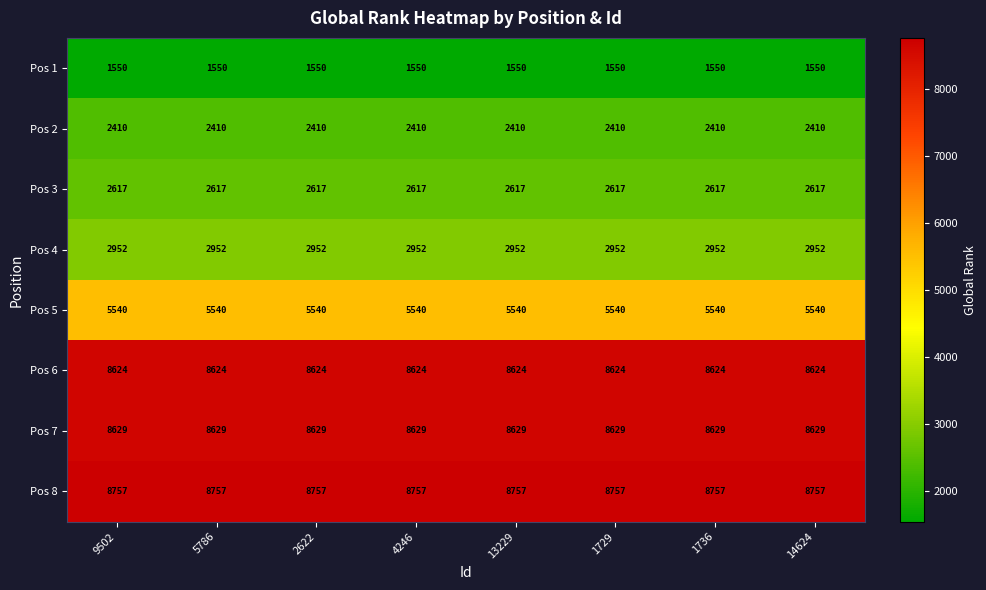

What value does the Pos 3 series have at 13229?

2617